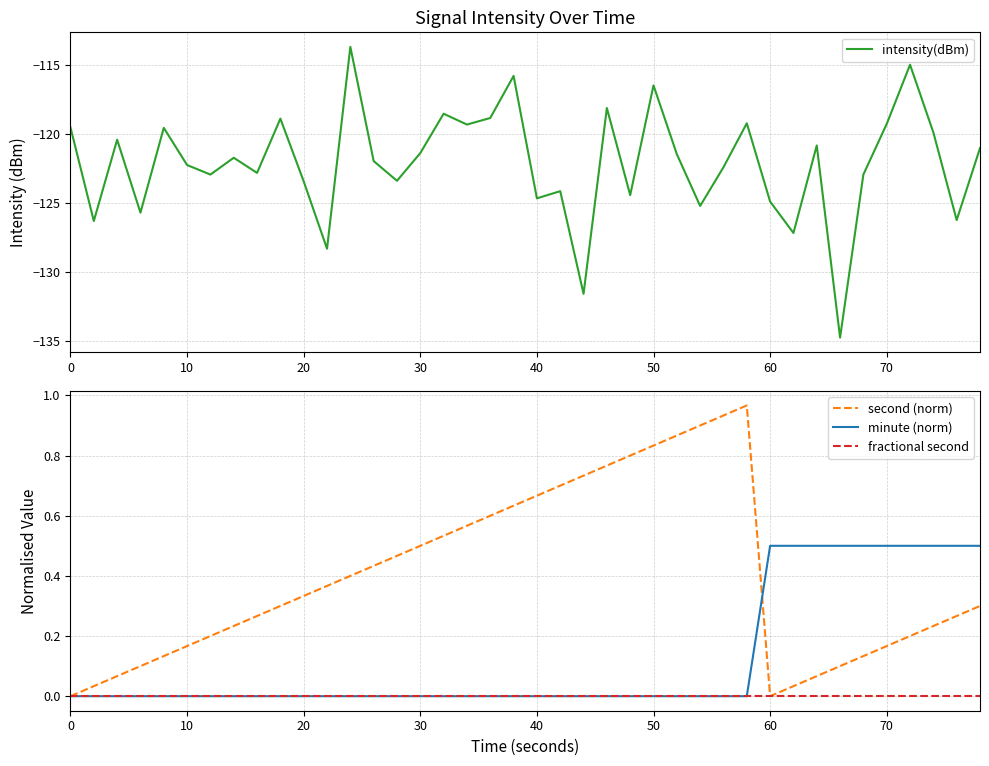

The value of minute (norm) at 50 is 0.2. True or false?

False